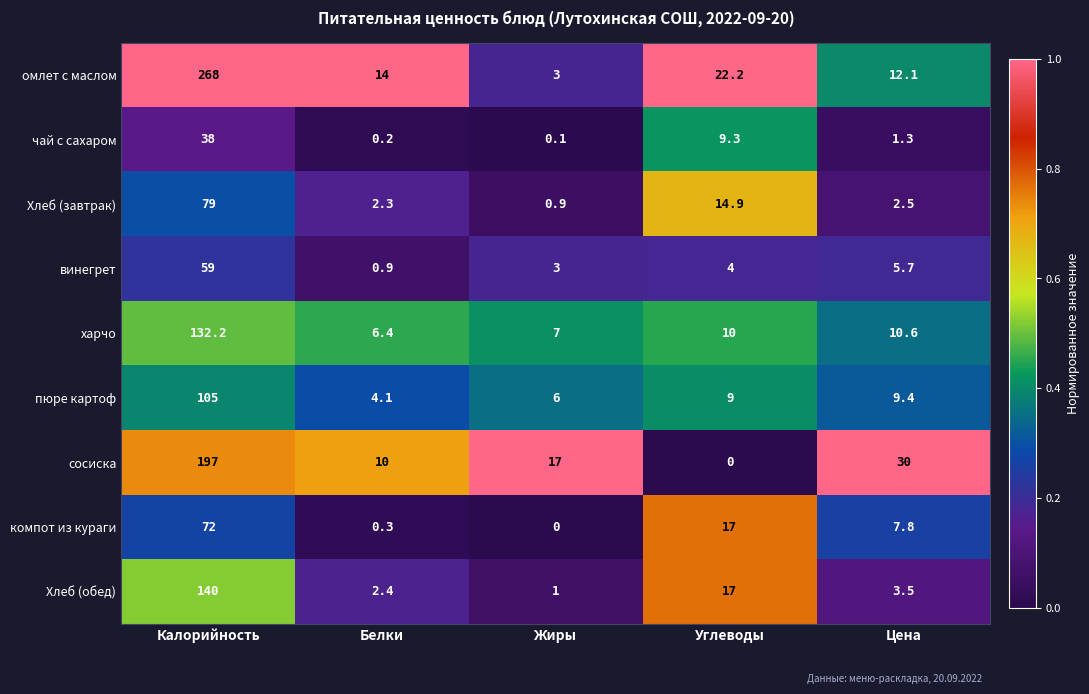

What is the difference between the highest and lowest values at Углеводы?

22.2